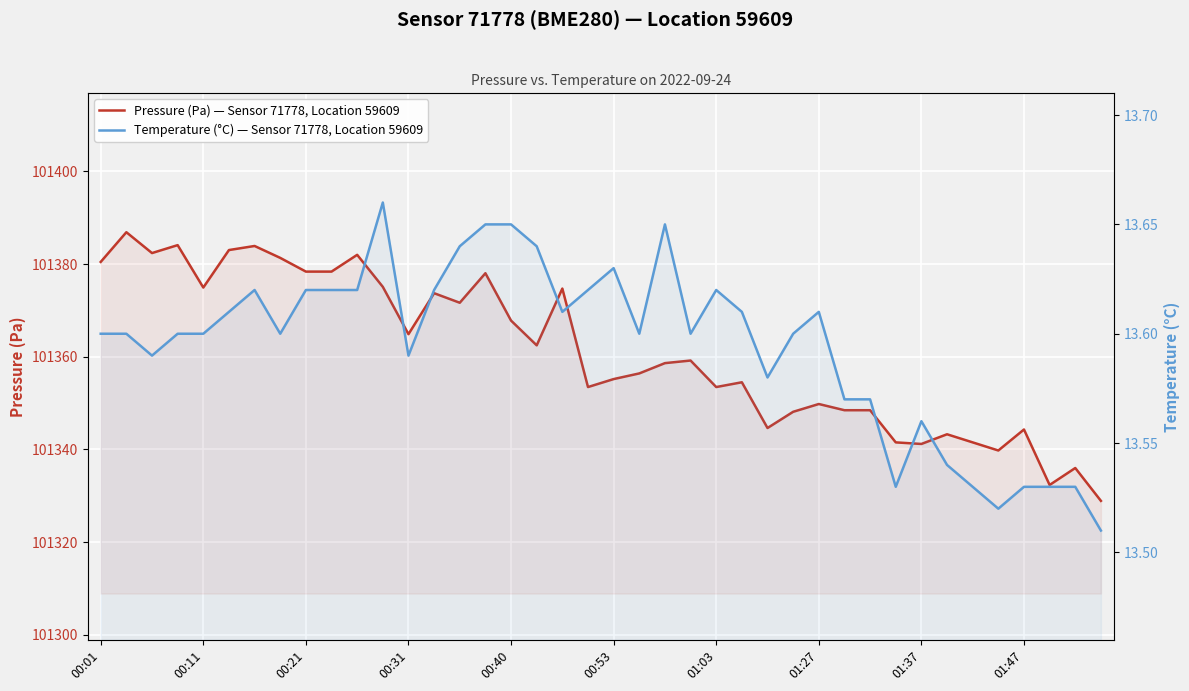

Which series has the widest spread of values?

Pressure (Pa) — Sensor 71778, Location 59609